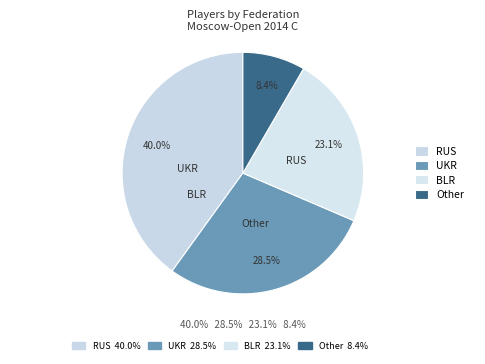

To the nearest percent, what is the difference between the largest and smallest slice percentages?

32%